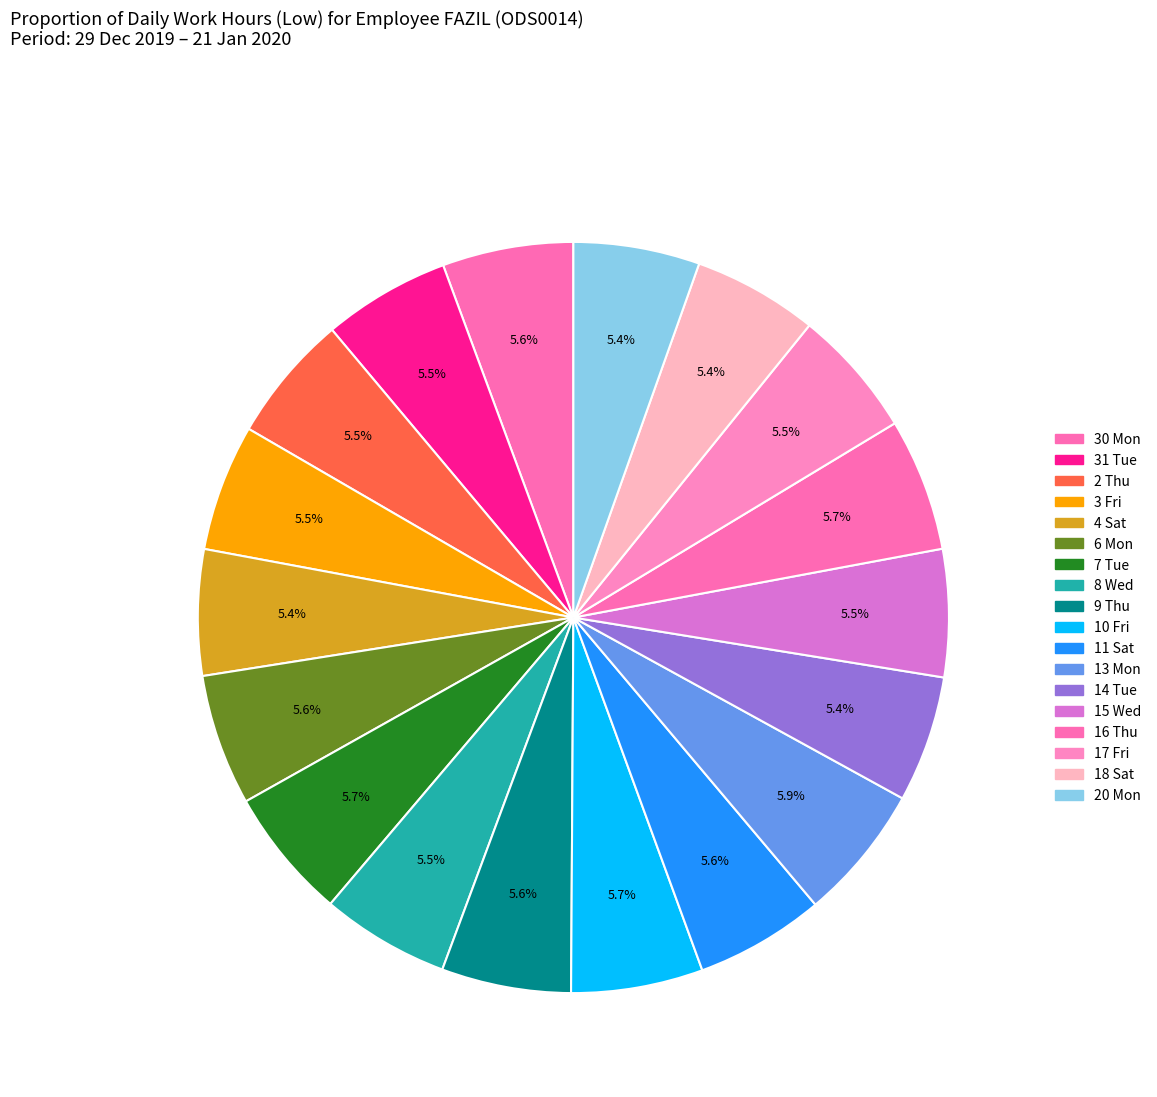

Count the number of slices in the pie.

18